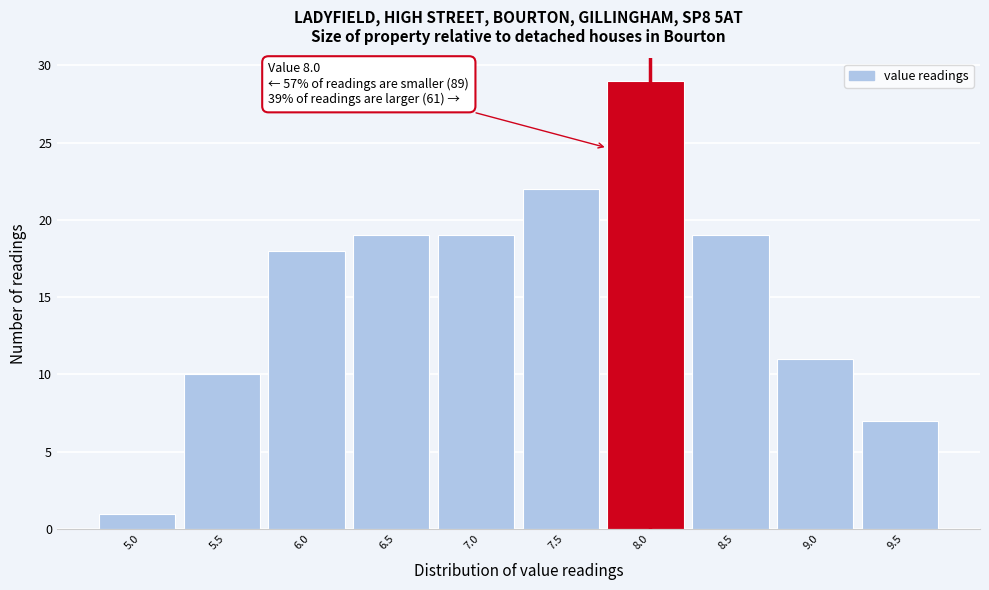

Reading right to left, what are all the values shown in this chart?

7	11	19	29	22	19	19	18	10	1